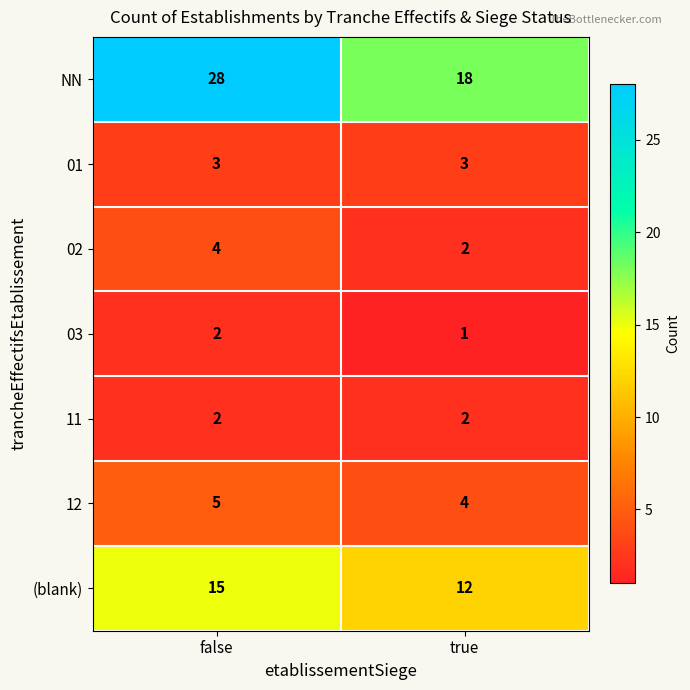

Reading left to right, what are all the values shown in this chart?

NN: 28	18
01: 3	3
02: 4	2
03: 2	1
11: 2	2
12: 5	4
(blank): 15	12